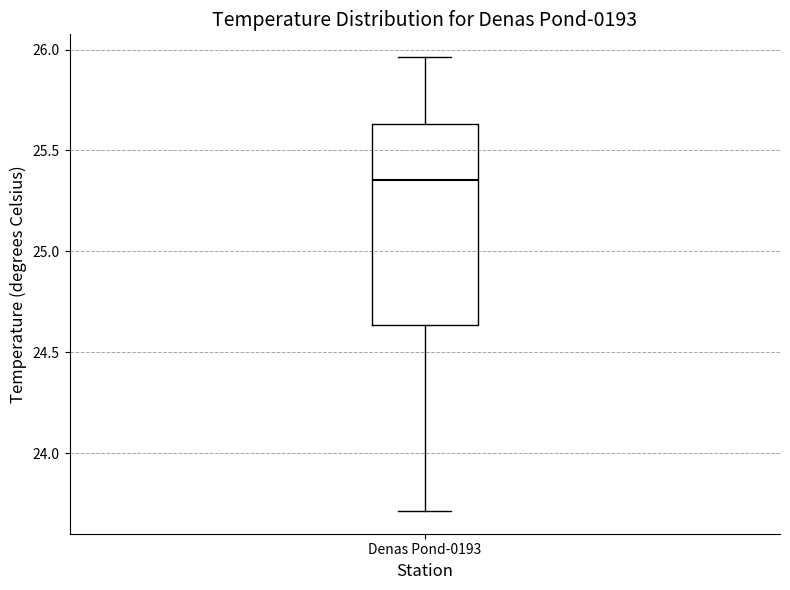

Transcribe this box plot: give where the median line is, the range the box spans, and where the two whiskers end, as read against the y-axis. The values are not printed on the chart, so give them approximately, as read against the axis.

median 25.35, box 24.65 to 25.65, whiskers 23.70 to 25.95